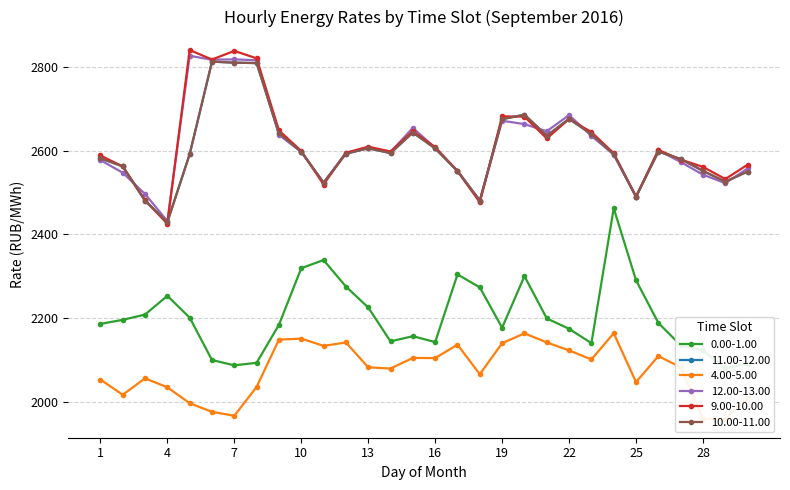

After their last crossing, which series has the higher values: 11.00-12.00 or 9.00-10.00?

9.00-10.00